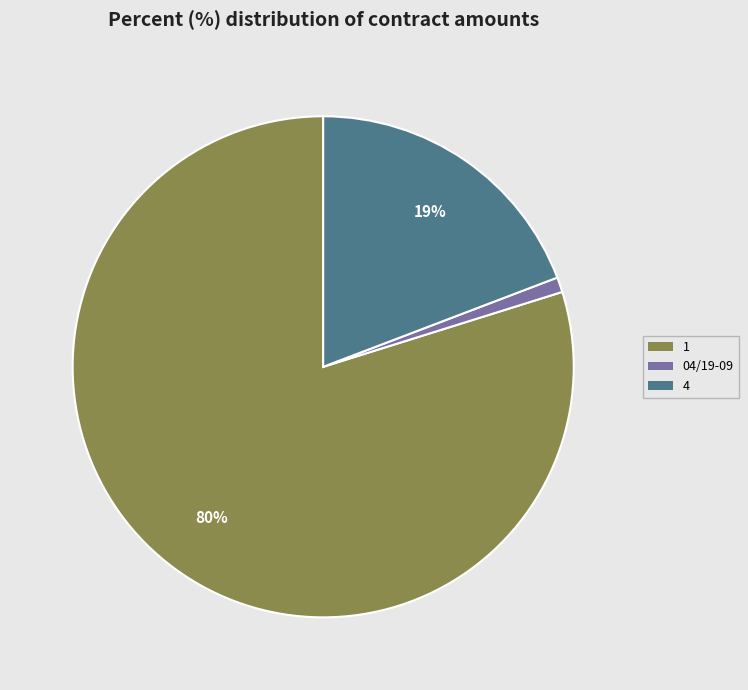

What is the majority slice?

1